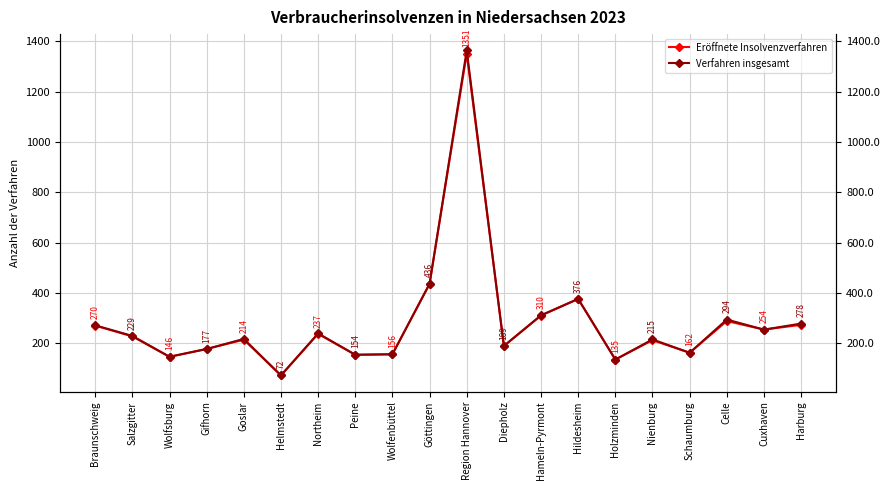

At Celle, list the series in order from smallest to largest.

Eröffnete Insolvenzverfahren, Verfahren insgesamt